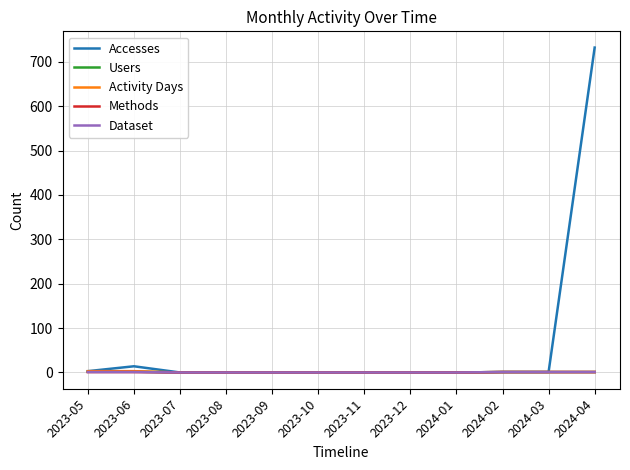

True or false: Users has a value of 2 at 2023-06.

True